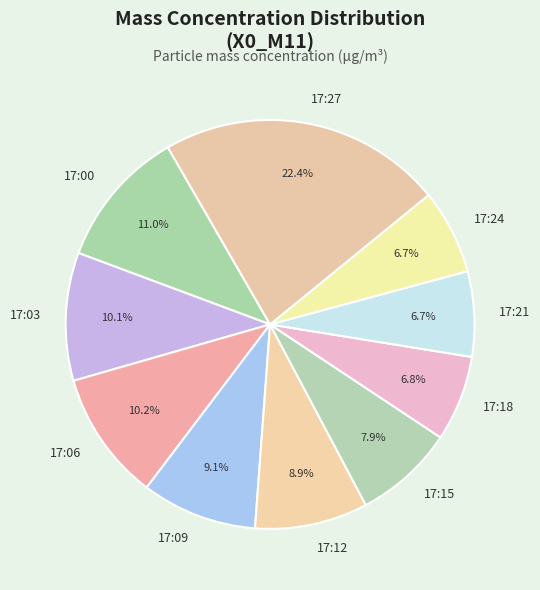

To the nearest percent, what is the average slice percentage?

10%